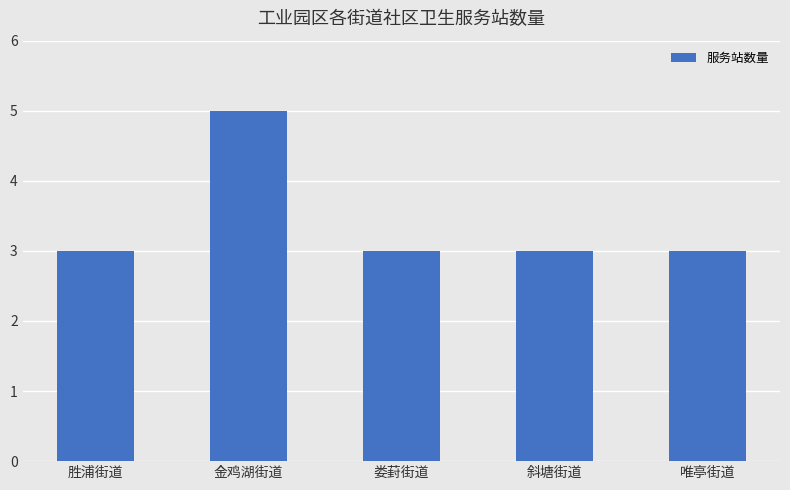

Which label corresponds to the largest value in the chart?

金鸡湖街道